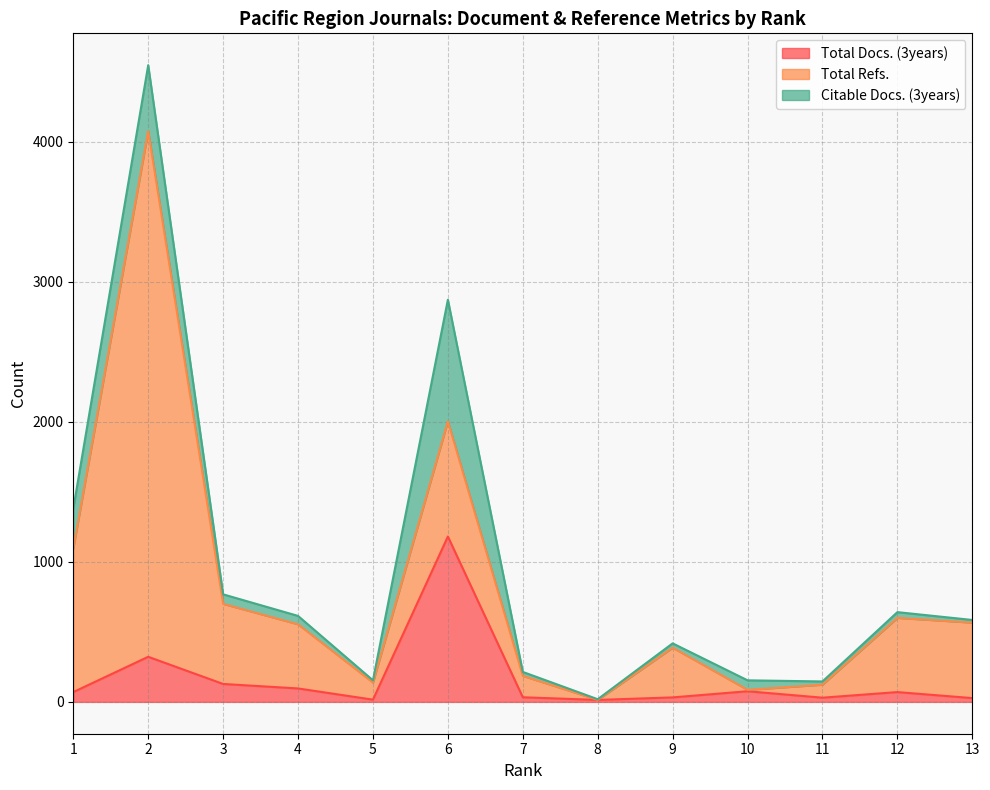

Where does the Total Refs. series first go above 458?

1